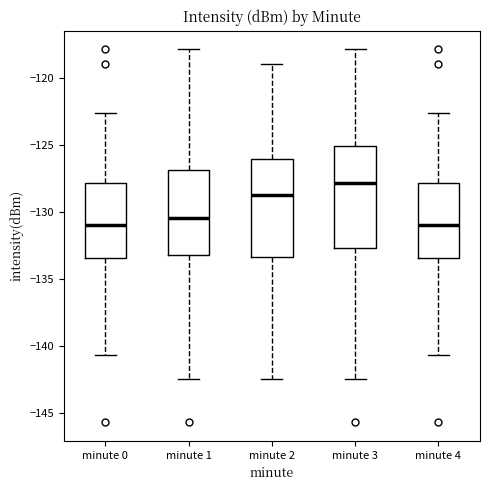

Reading left to right, read every box against the y-axis: the position of its median line, the range the box covers, and the ends of its whiskers. The values are not printed on the chart, so give them approximately, as read against the axis.

minute 0: median -131.0, box -133.5 to -128.0, whiskers -140.5 to -122.5
minute 1: median -130.5, box -133.0 to -127.0, whiskers -142.5 to -118.0
minute 2: median -128.5, box -133.5 to -126.0, whiskers -142.5 to -119.0
minute 3: median -128.0, box -132.5 to -125.0, whiskers -142.5 to -118.0
minute 4: median -131.0, box -133.5 to -128.0, whiskers -140.5 to -122.5